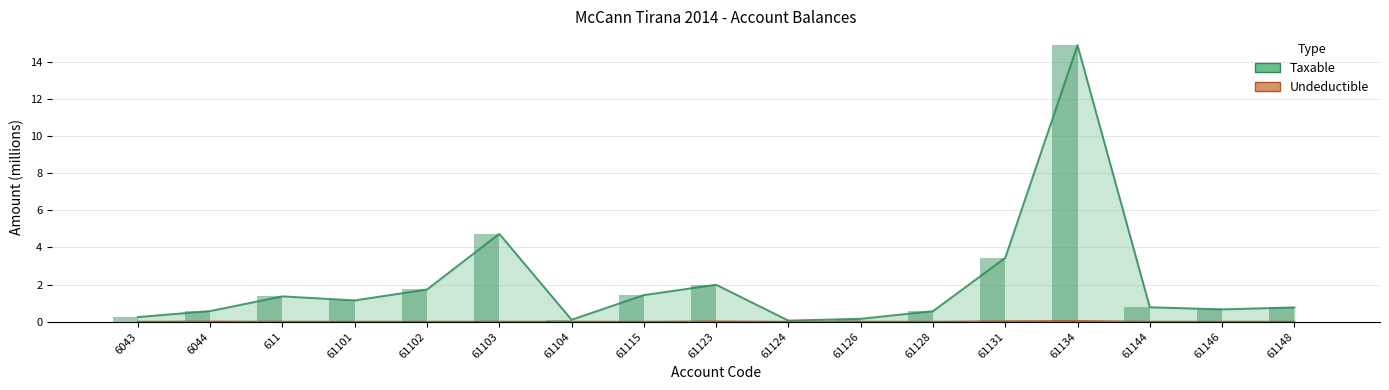

What position from the left is 61123?

9